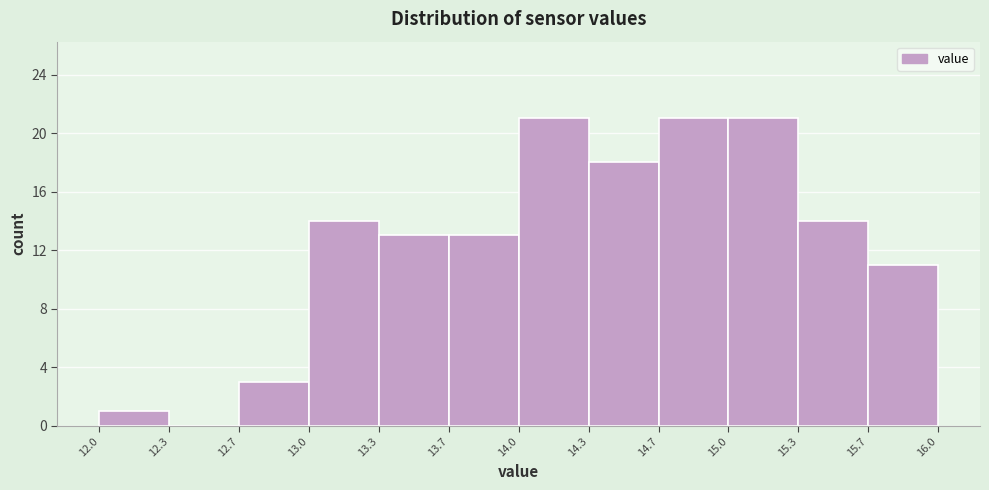

Reading left to right, transcribe this chart: for each bar, give the range it covers on the x-axis and its height. The values are not printed on the chart, so give them approximately, as read against the axis.

12.0 to 12.3: 1
12.3 to 12.7: 0
12.7 to 13.0: 3
13.0 to 13.3: 14
13.3 to 13.7: 13
13.7 to 14.0: 13
14.0 to 14.3: 21
14.3 to 14.7: 18
14.7 to 15.0: 21
15.0 to 15.3: 21
15.3 to 15.7: 14
15.7 to 16.0: 11